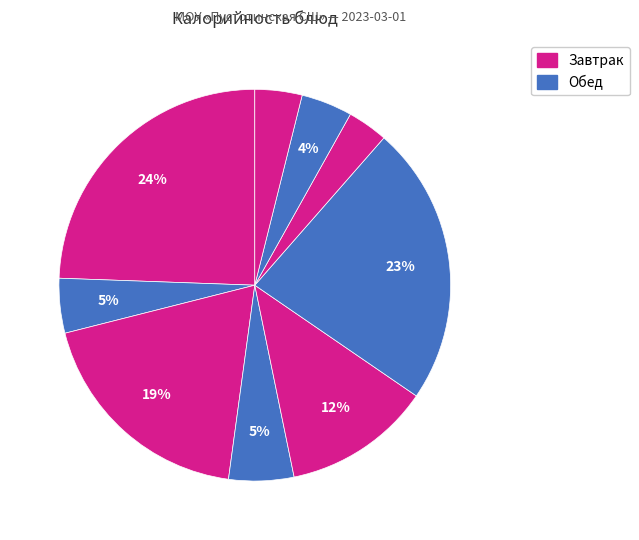

How many segments does this pie chart have?

9